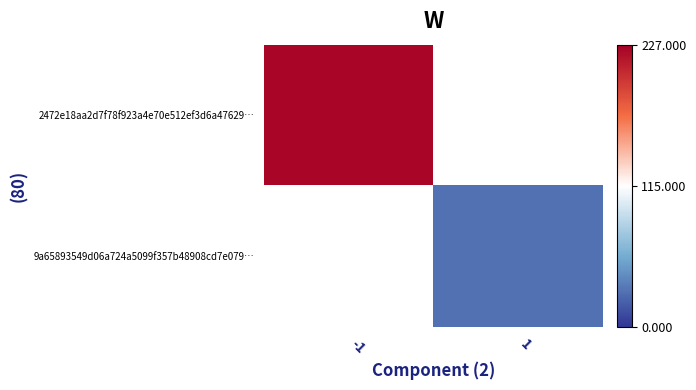

Which series has the widest spread of values?

2472e18aa2d7f78f923a4e70e512ef3d6a47629…